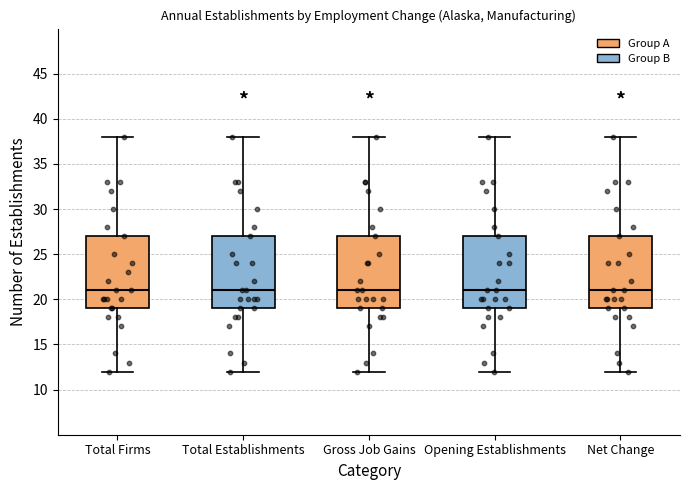

Reading left to right, read every box against the y-axis: the position of its median line, the range the box covers, and the ends of its whiskers. The values are not printed on the chart, so give them approximately, as read against the axis.

Total Firms: median 21, box 19 to 27, whiskers 12 to 38
Total Establishments: median 21, box 19 to 27, whiskers 12 to 38
Gross Job Gains: median 21, box 19 to 27, whiskers 12 to 38
Opening Establishments: median 21, box 19 to 27, whiskers 12 to 38
Net Change: median 21, box 19 to 27, whiskers 12 to 38